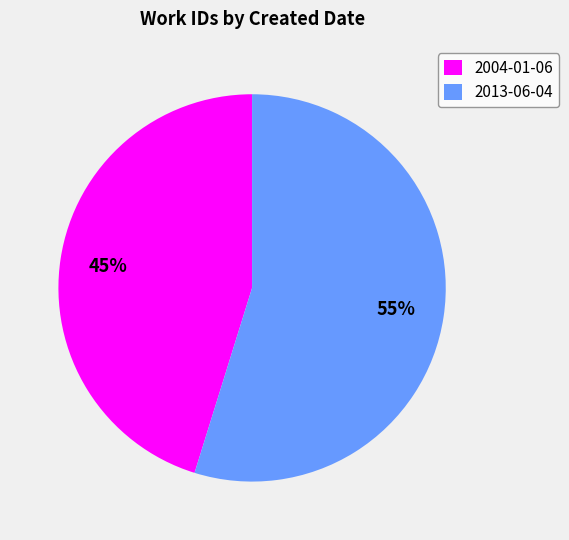

Approximately how many times larger is the value at 2004-01-06 compared to 2013-06-04?

0.8